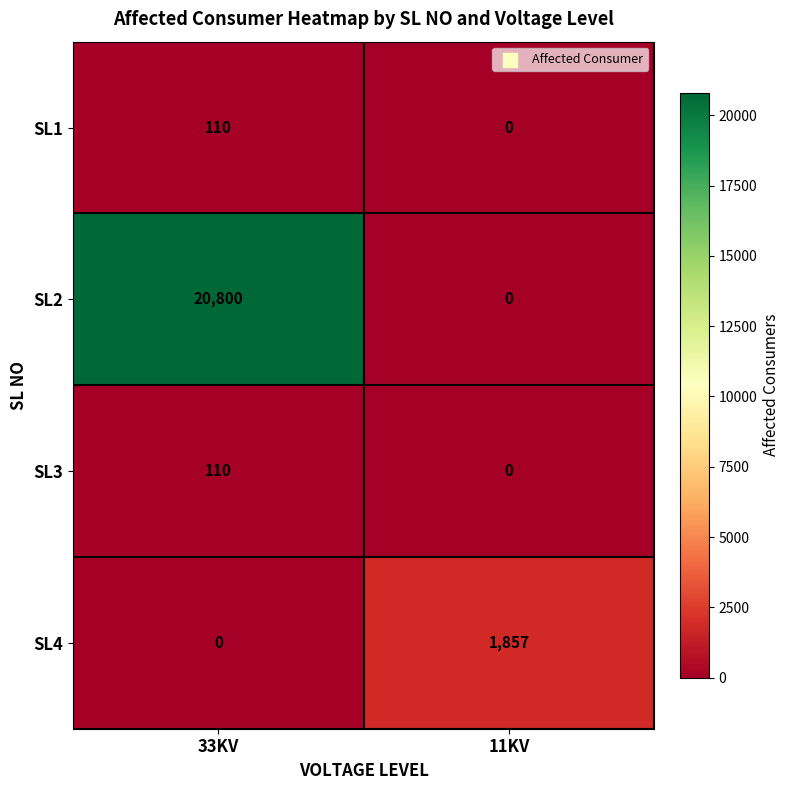

What is the difference between the highest and lowest values at 11KV?

1857